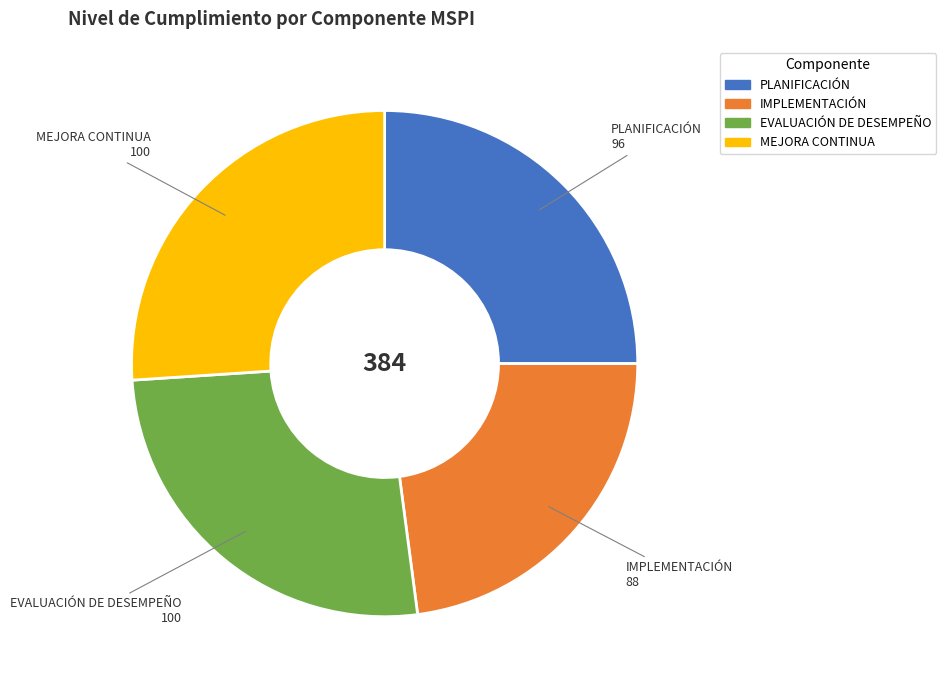

Is there a majority slice in this chart?

No